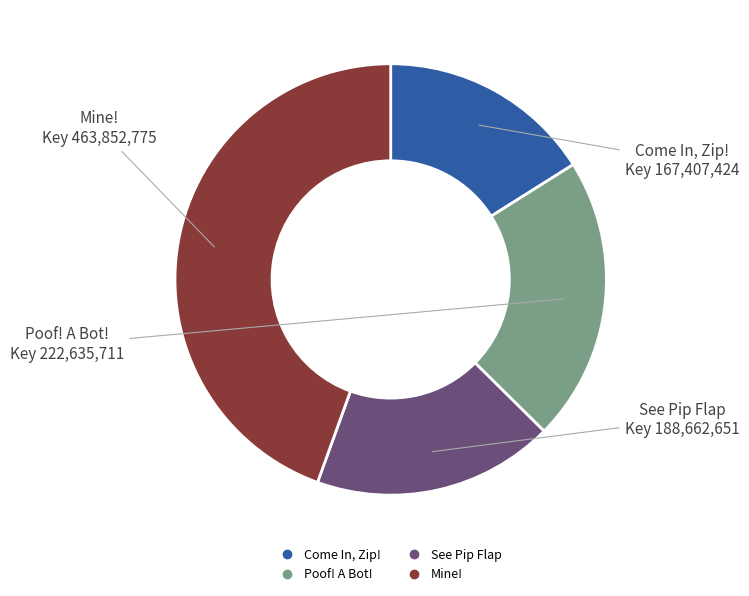

Do Mine! and See Pip Flap together represent more than half of the pie?

Yes